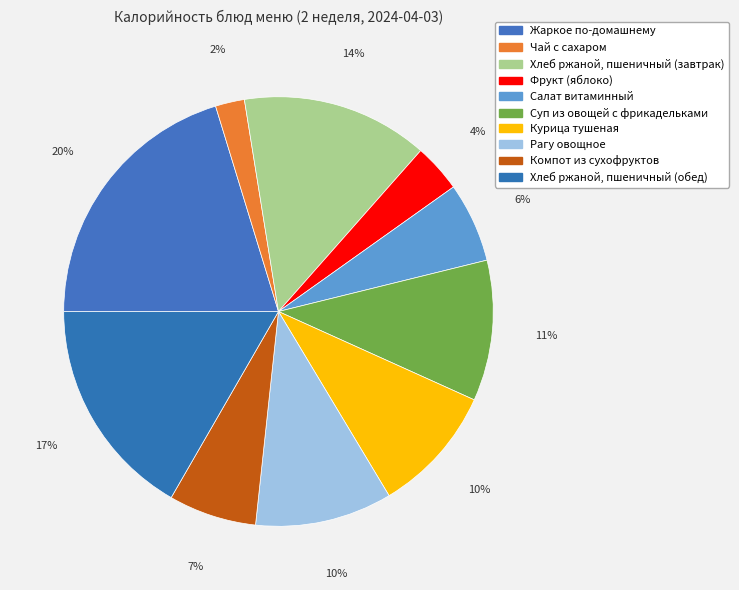

To the nearest percent, what is the difference between the largest and smallest slice percentages?

18%